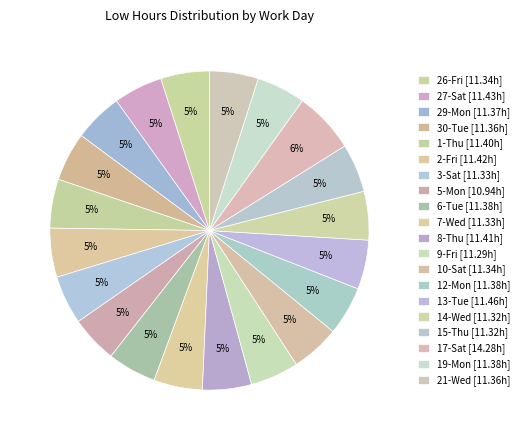

Is there any slice that represents more than half of the pie?

No